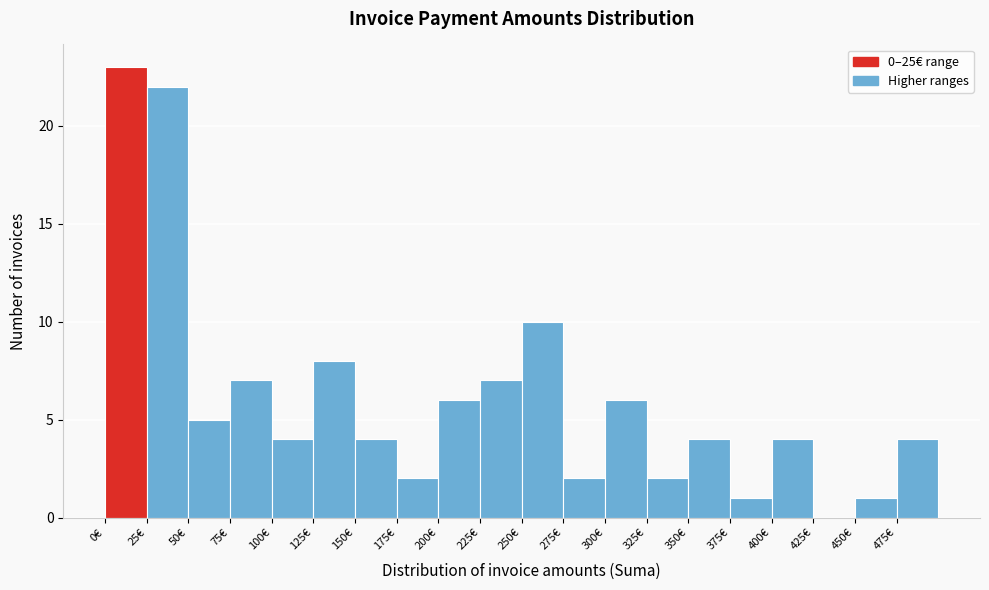

Reading left to right, list every bar in this chart as the range it spans on the x-axis followed by its height. The values are not printed on the chart, so give them approximately, as read against the axis.

0 to 25: 23
25 to 50: 22
50 to 75: 5
75 to 100: 7
100 to 125: 4
125 to 150: 8
150 to 175: 4
175 to 200: 2
200 to 225: 6
225 to 250: 7
250 to 275: 10
275 to 300: 2
300 to 325: 6
325 to 350: 2
350 to 375: 4
375 to 400: 1
400 to 425: 4
425 to 450: 0
450 to 475: 1
475 to 500: 4